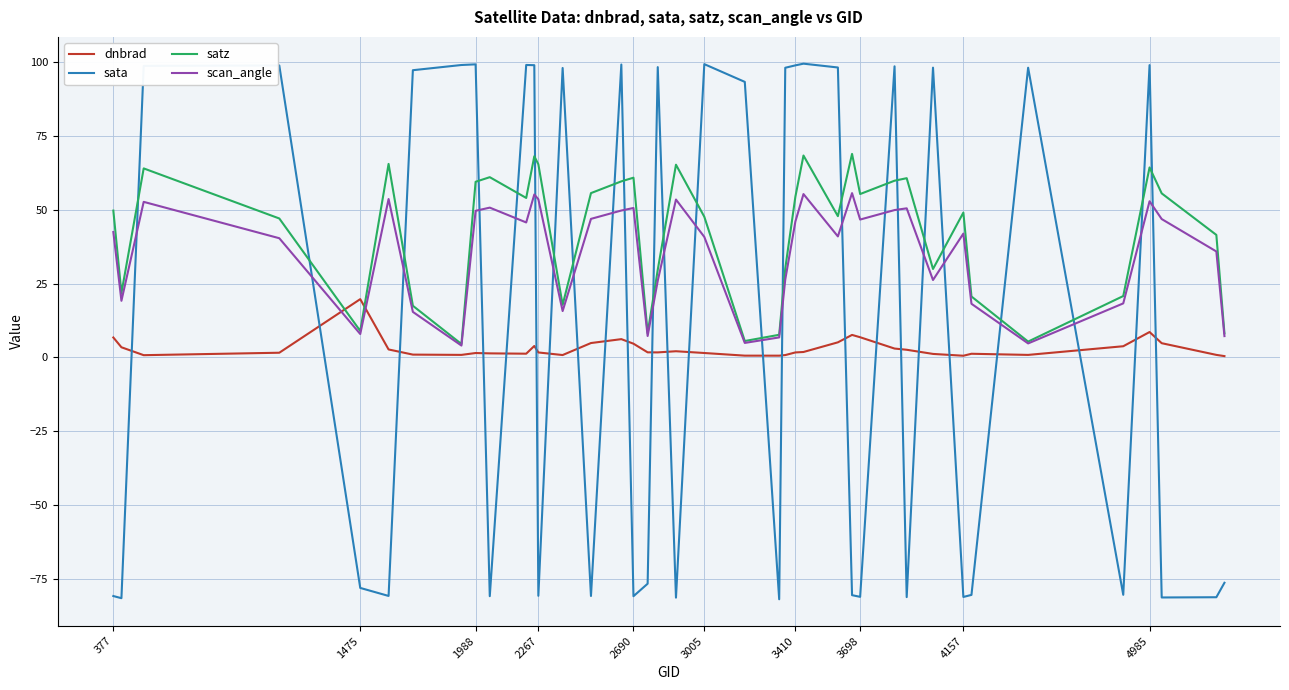

After their last crossing, which series has the higher values: sata or satz?

satz